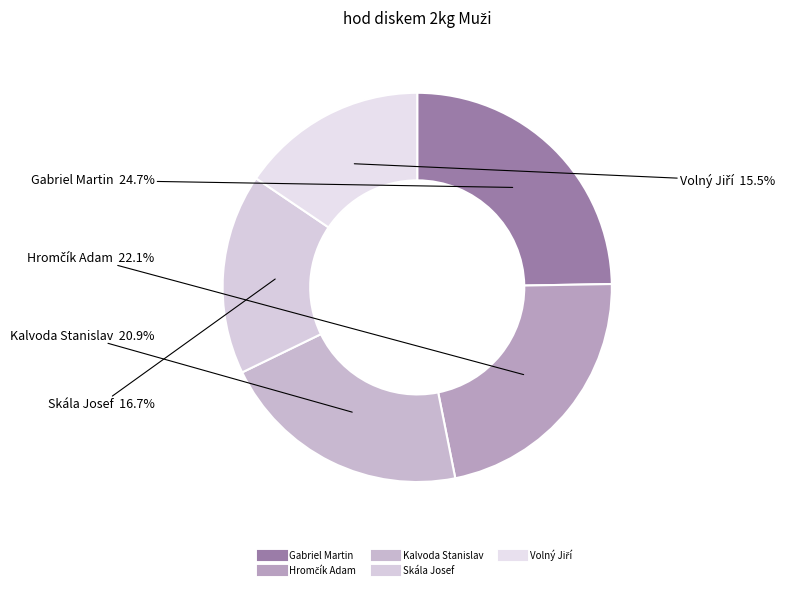

Does any single category account for the majority?

No